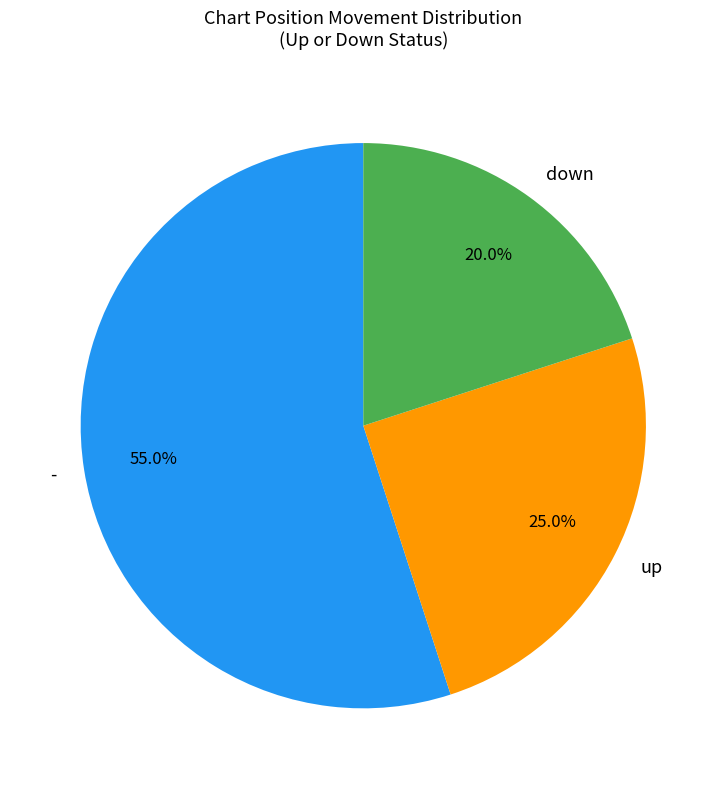

How many slices are in this pie chart?

3